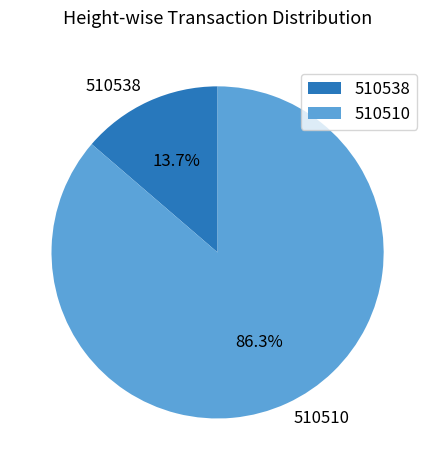

How many segments does this pie chart have?

2